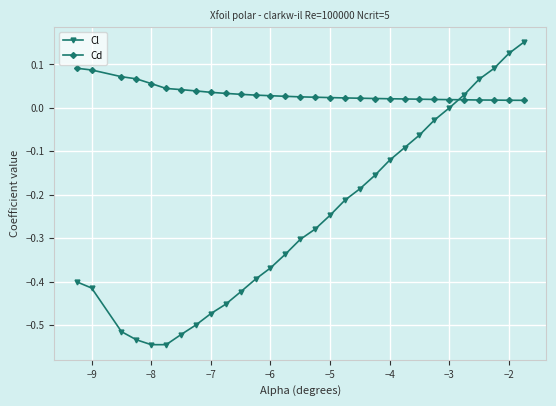

Which series has the largest range (max minus min)?

Cl